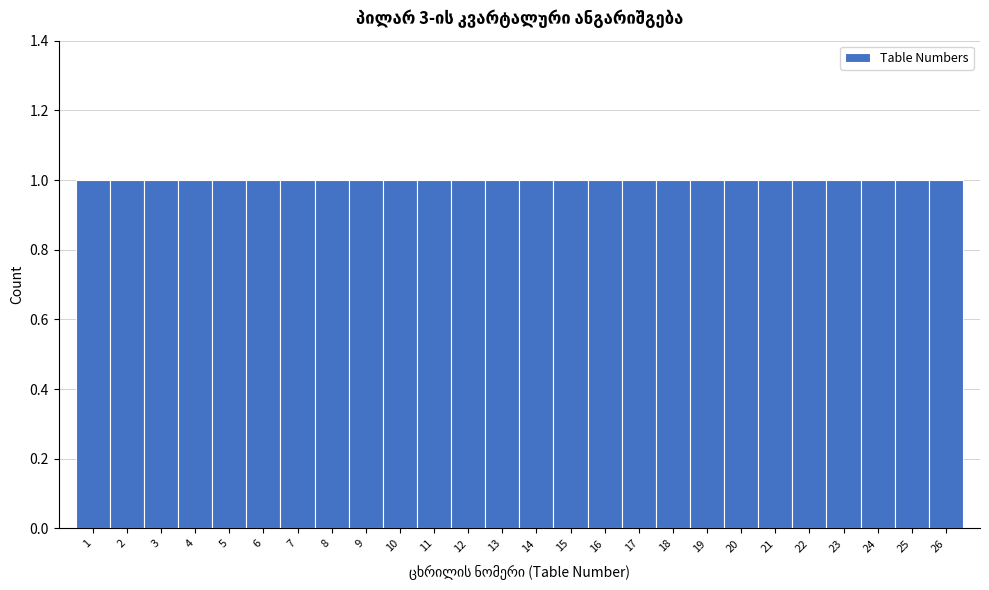

Reading left to right, transcribe this chart: for each bar, give the range it covers on the x-axis and its height. The values are not printed on the chart, so give them approximately, as read against the axis.

0.5 to 1.5: 1
1.5 to 2.5: 1
2.5 to 3.5: 1
3.5 to 4.5: 1
4.5 to 5.5: 1
5.5 to 6.5: 1
6.5 to 7.5: 1
7.5 to 8.5: 1
8.5 to 9.5: 1
9.5 to 10.5: 1
10.5 to 11.5: 1
11.5 to 12.5: 1
12.5 to 13.5: 1
13.5 to 14.5: 1
14.5 to 15.5: 1
15.5 to 16.5: 1
16.5 to 17.5: 1
17.5 to 18.5: 1
18.5 to 19.5: 1
19.5 to 20.5: 1
20.5 to 21.5: 1
21.5 to 22.5: 1
22.5 to 23.5: 1
23.5 to 24.5: 1
24.5 to 25.5: 1
25.5 to 26.5: 1